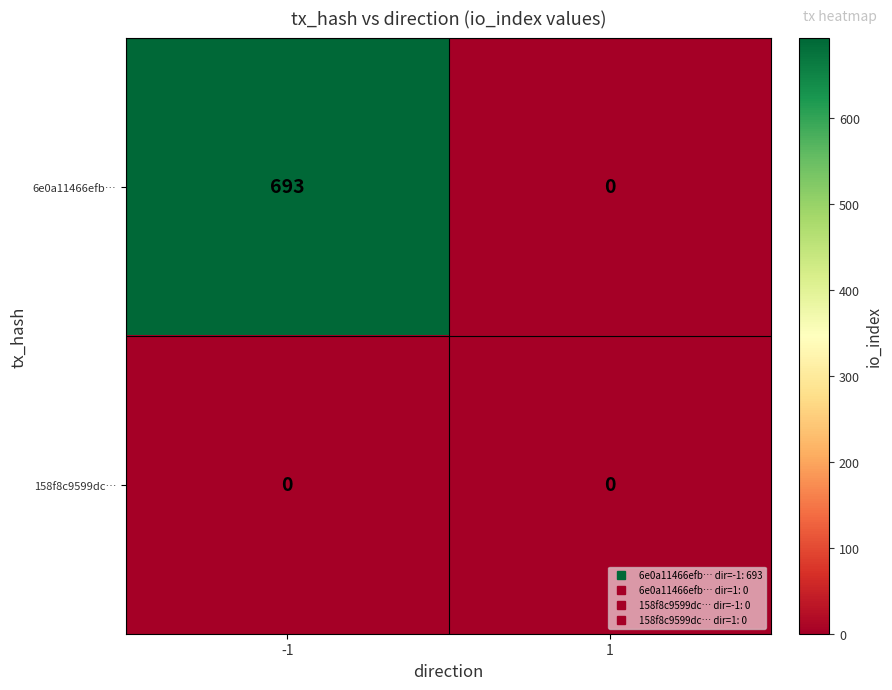

List the labels in order of 6e0a11466efb… value, smallest first.

1, -1